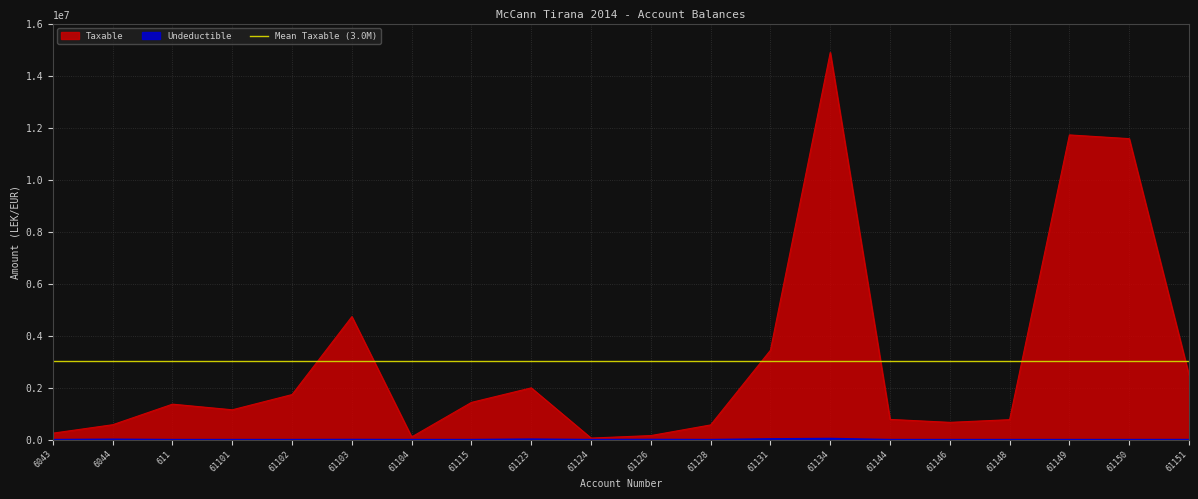

True or false: Taxable and Undeductible cross at least once.

False